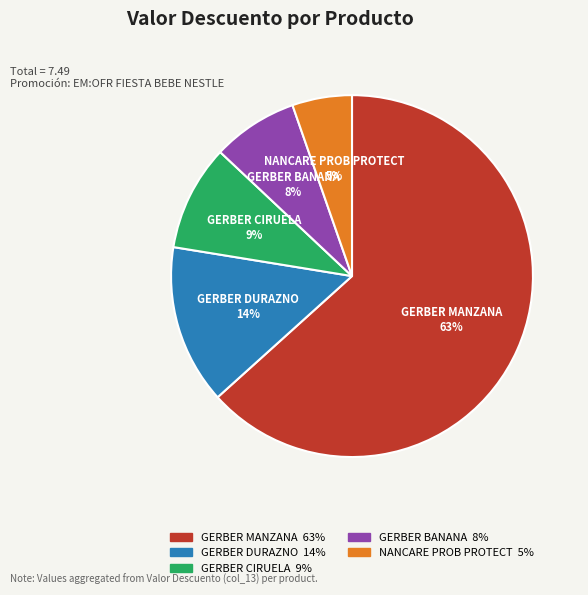

How many segments does this pie chart have?

5